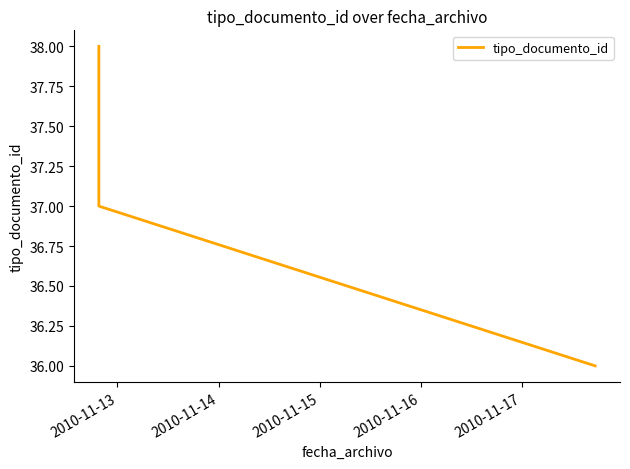

Count the values in the range 36 to 38.

3